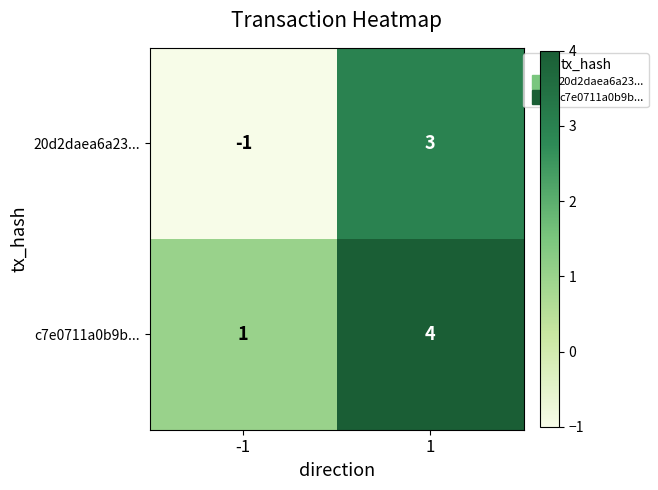

Reading left to right, extract all data points from this chart.

20d2daea6a23...: -1=-1	1=3
c7e0711a0b9b...: -1=1	1=4